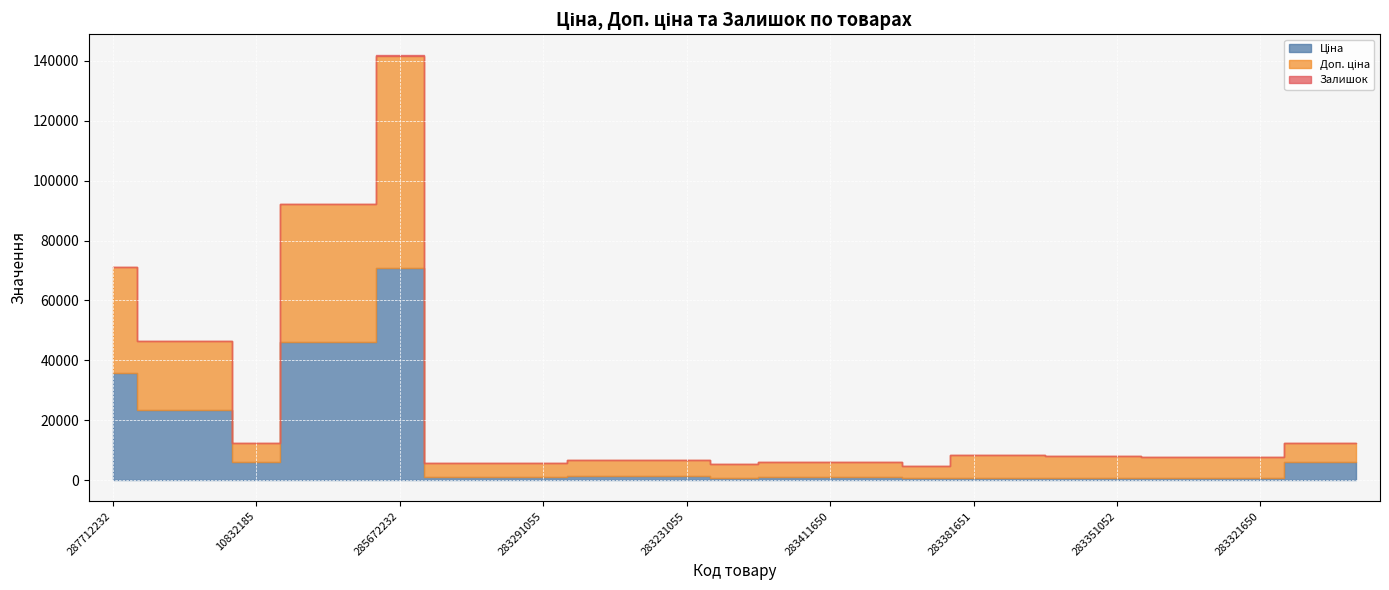

What is the label of the 14th point from the right?

281731856